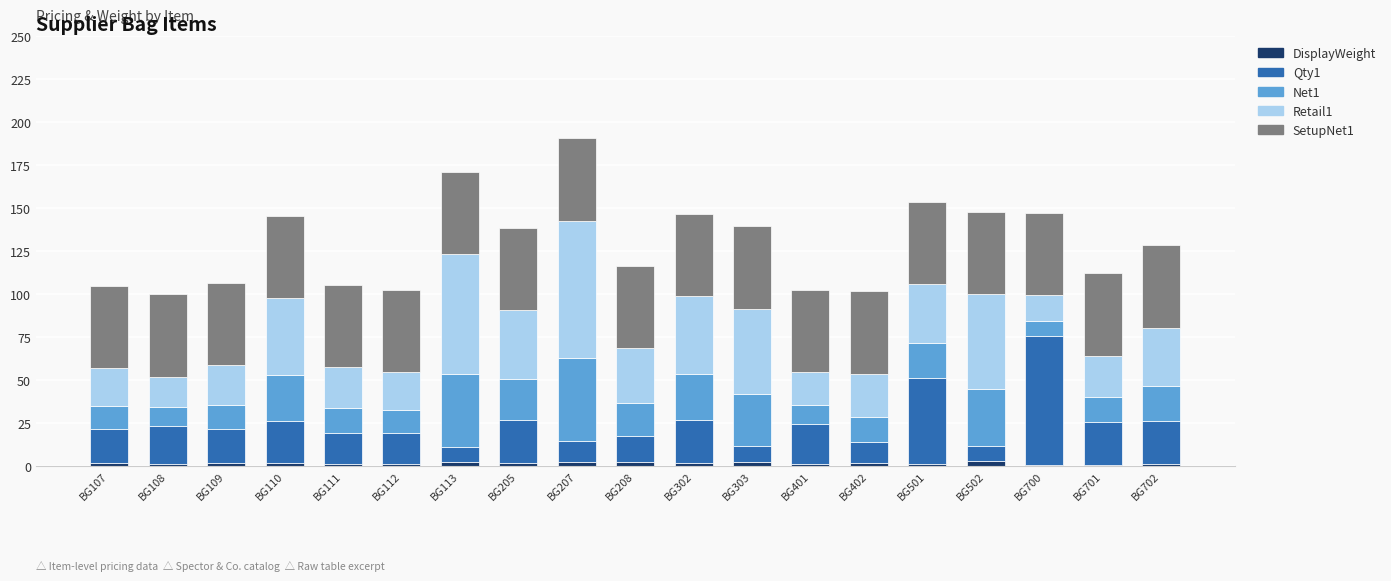

The value of DisplayWeight at BG107 is 0.7. True or false?

False